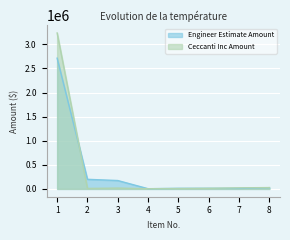

What is the value of the Engineer Estimate Amount point at the 4th from the left?

4082.0